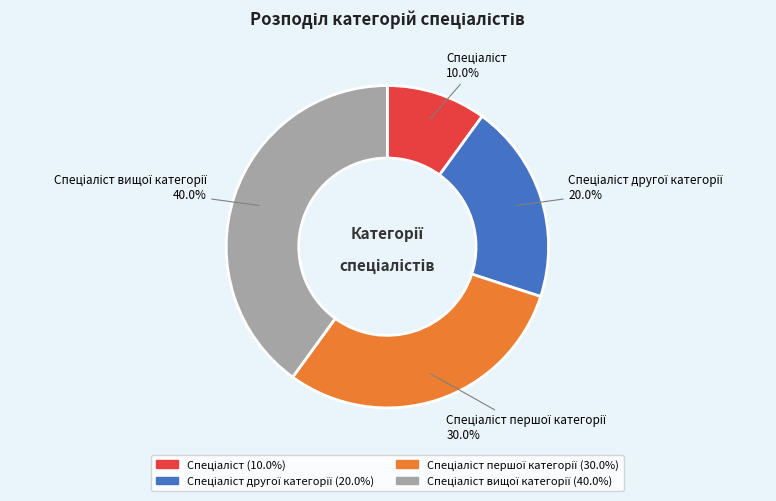

Is there a majority slice in this chart?

No